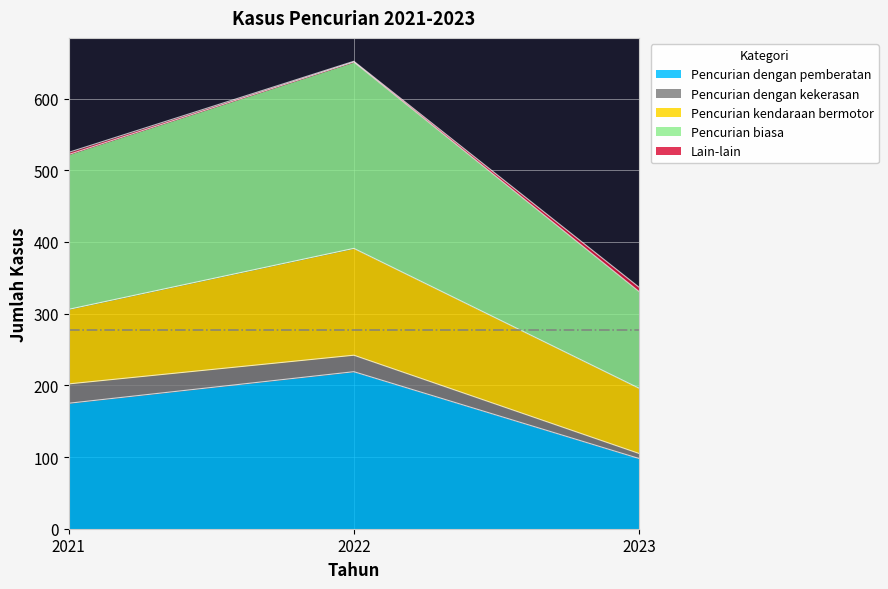

At which label does Lain-lain first exceed 525?

2022